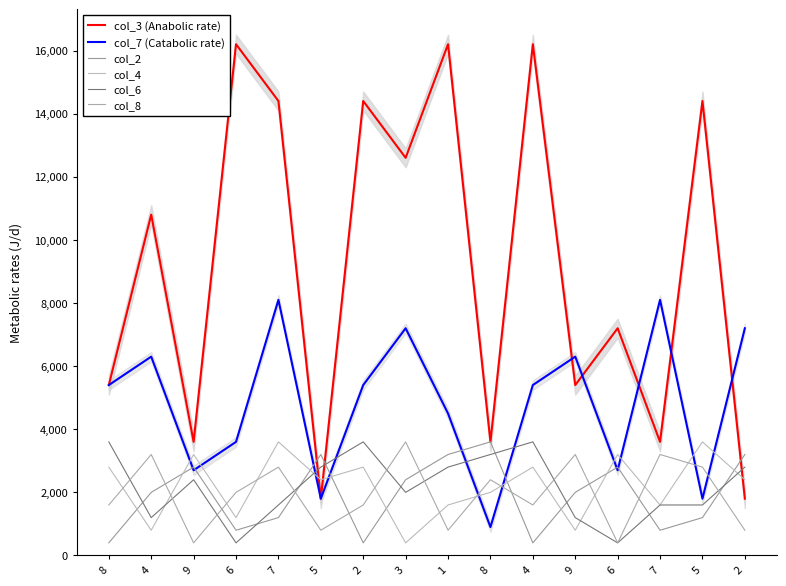

What is the maximum value for col_6?

3600